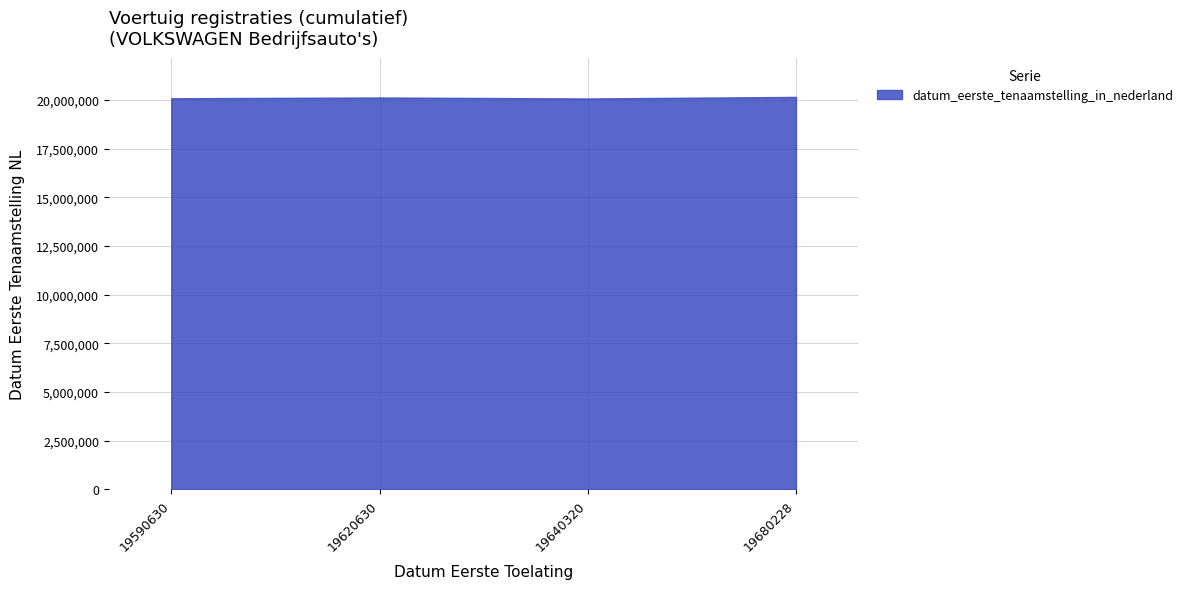

How many categories are shown in the chart?

4